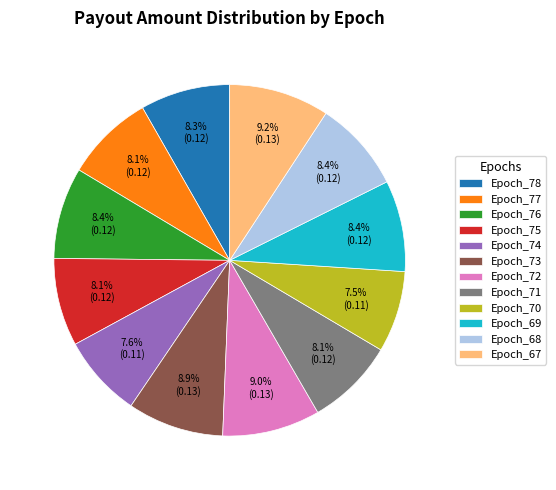

Is there any slice that represents more than half of the pie?

No